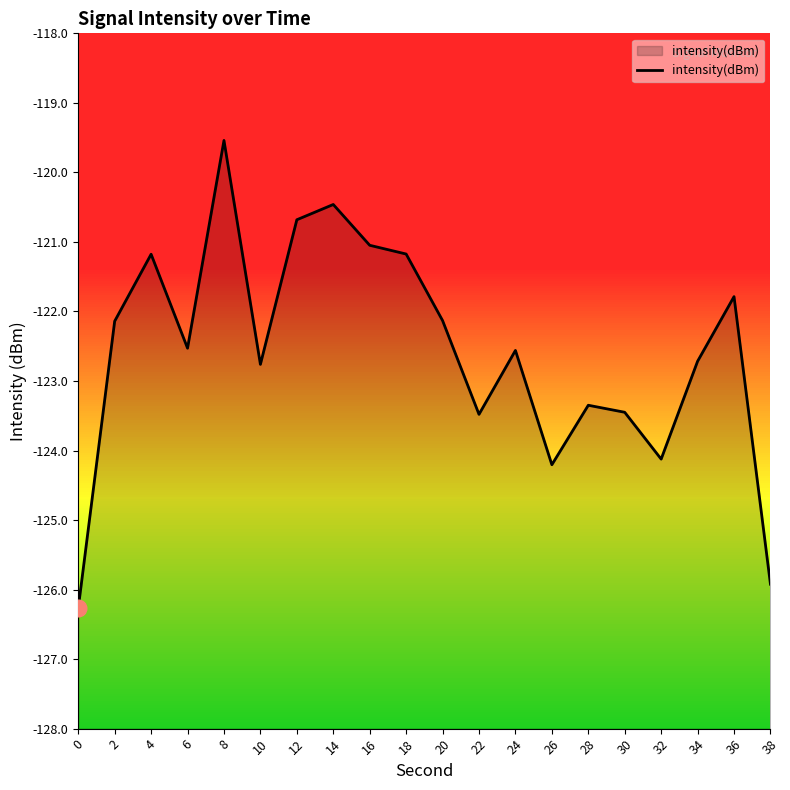

True or false: the data shows -120.5 at 14.

True